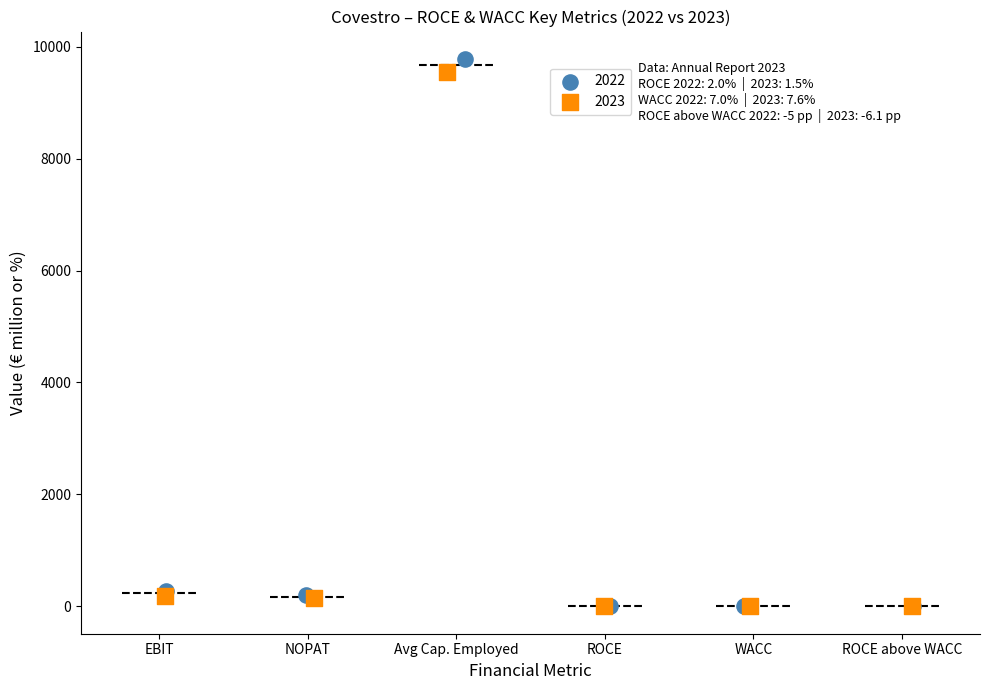

Which series has the widest spread of Y values?

2022